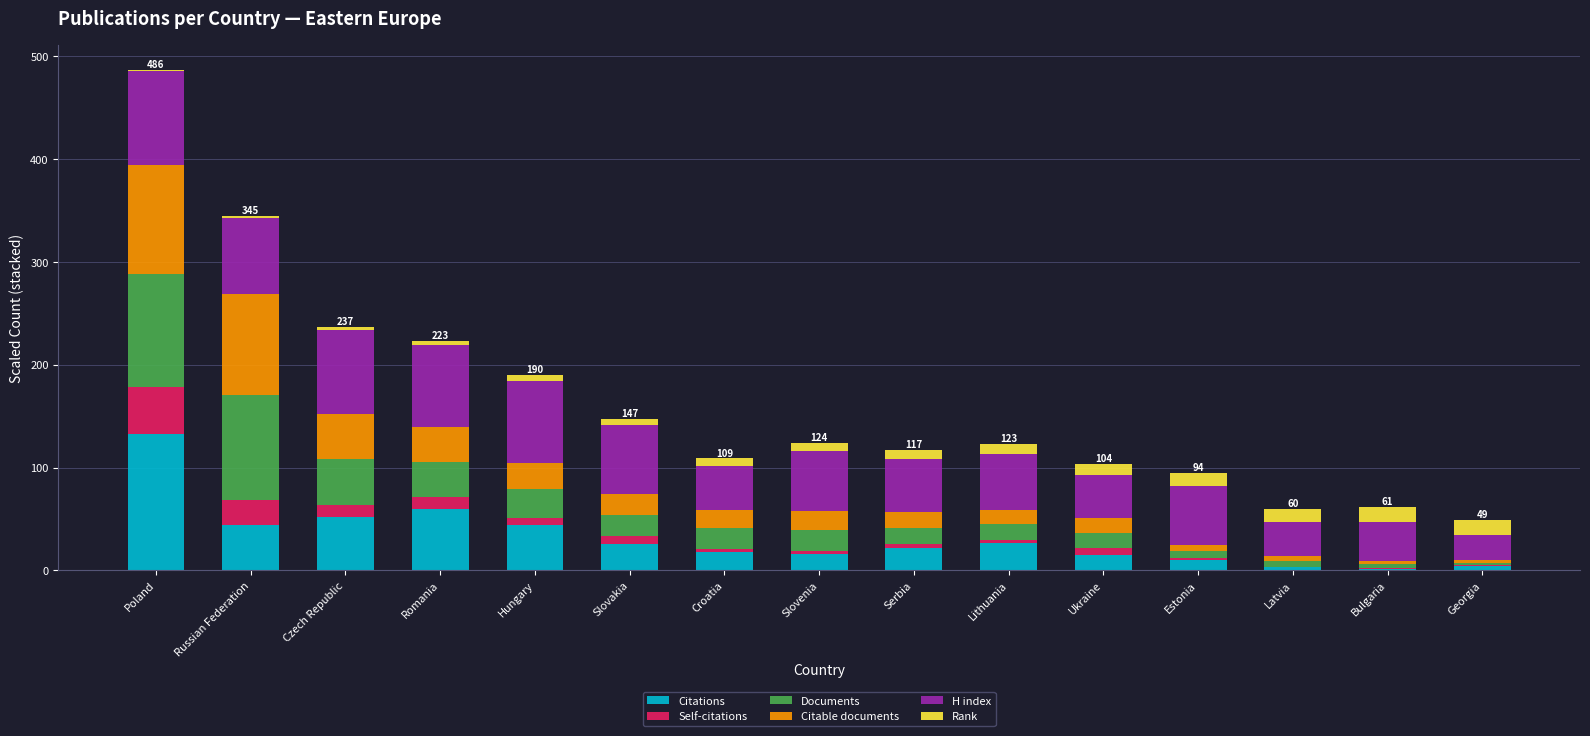

How many values in the Citations series exceed 22?

8